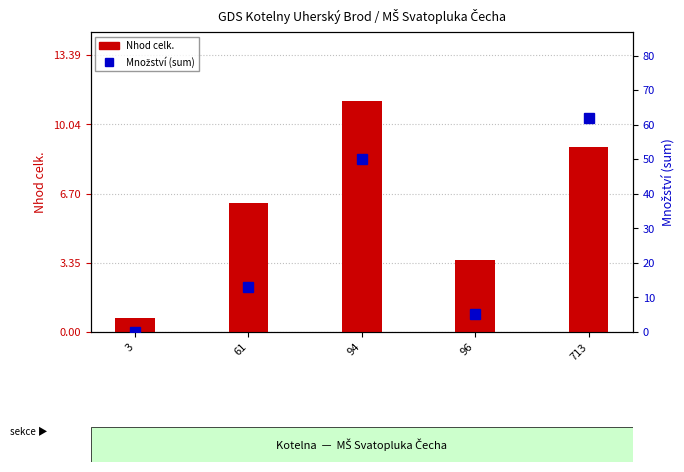

Reading left to right, extract all data points from this chart.

Nhod celk.: 3=0.7	61=6.2	94=11.2	96=3.5	713=9.0
Množství (sum): 3=0.1	61=13.0	94=50.0	96=5.1	713=62.0